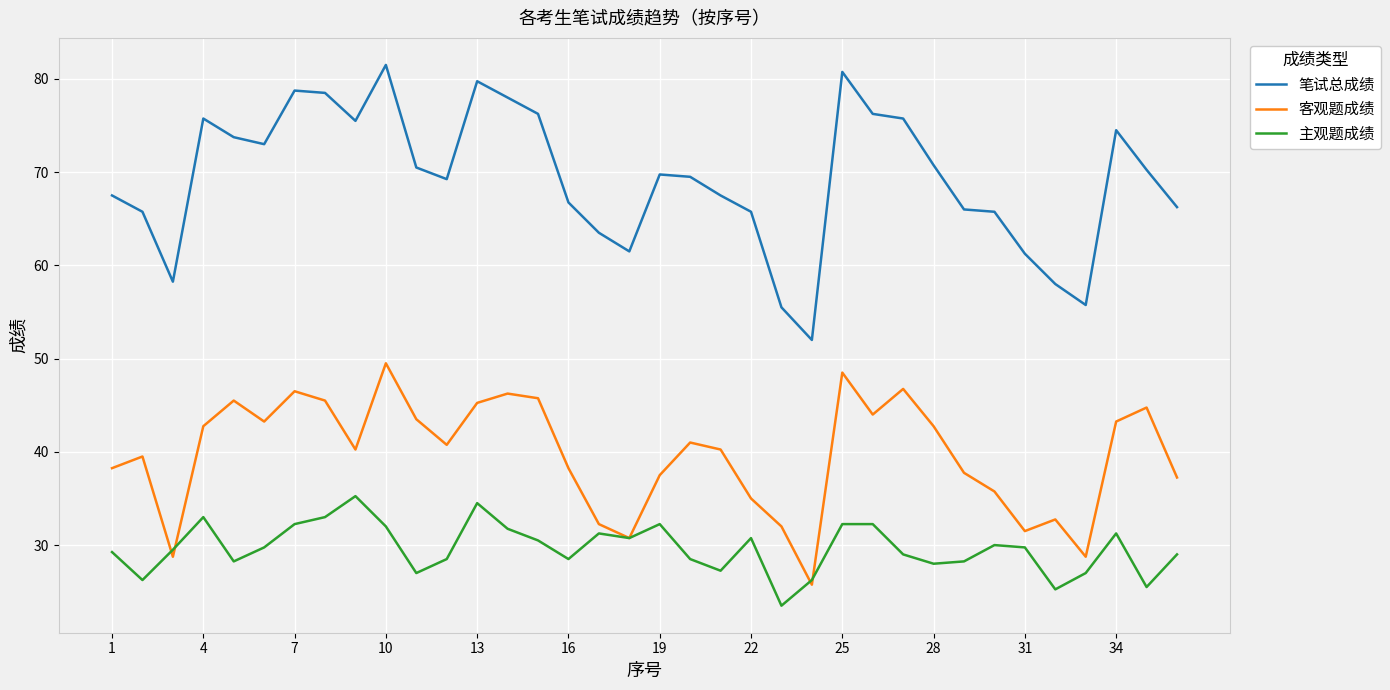

Which series has the largest total across all categories?

笔试总成绩